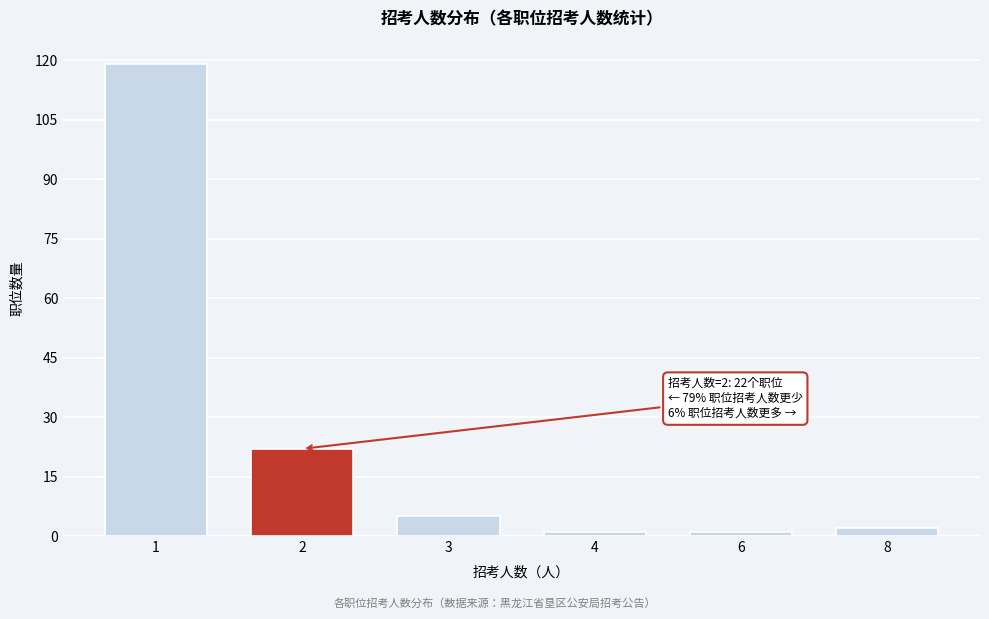

Reading left to right, what are all the values shown in this chart?

1=119	2=22	3=5	4=1	6=1	8=2